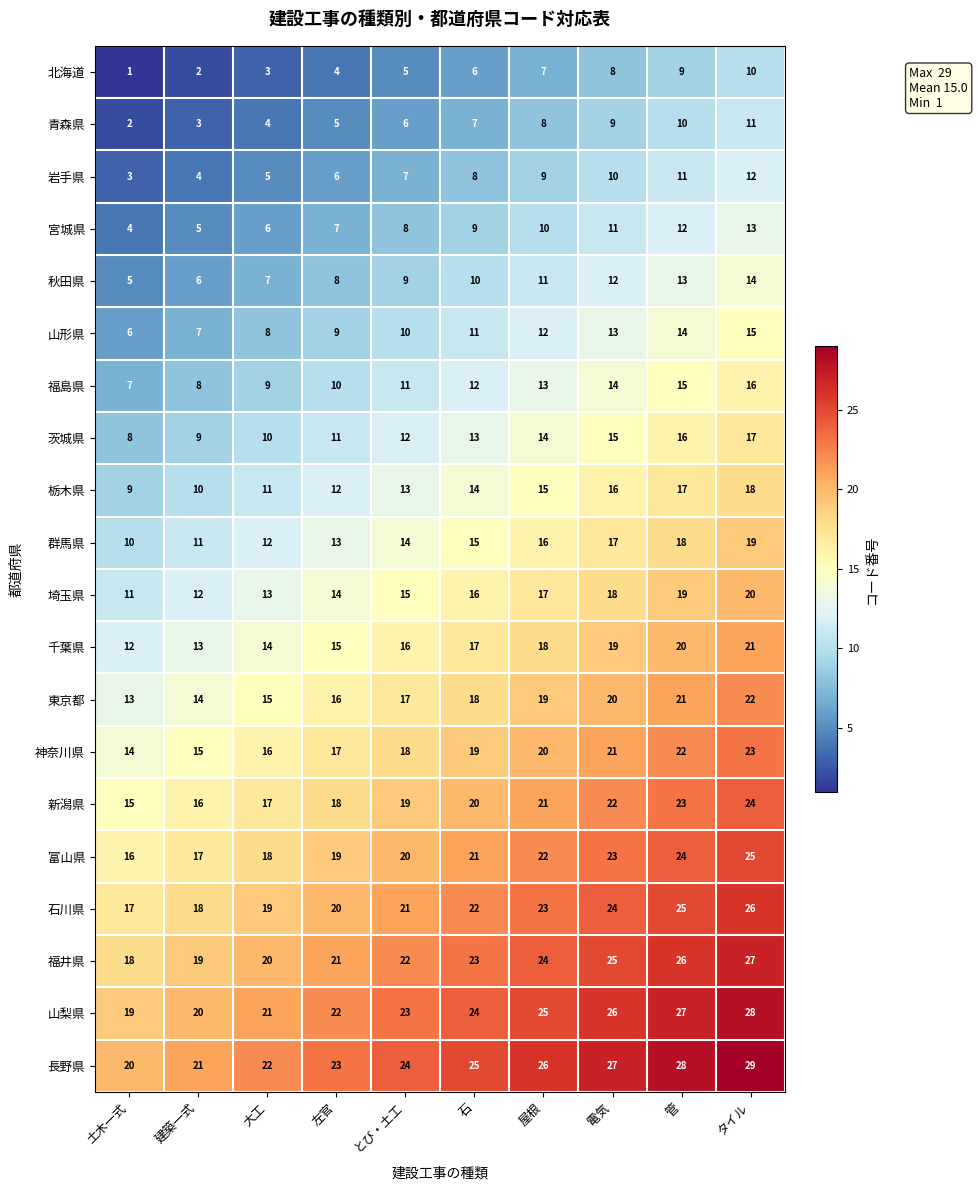

How many distinct data groups are displayed?

20